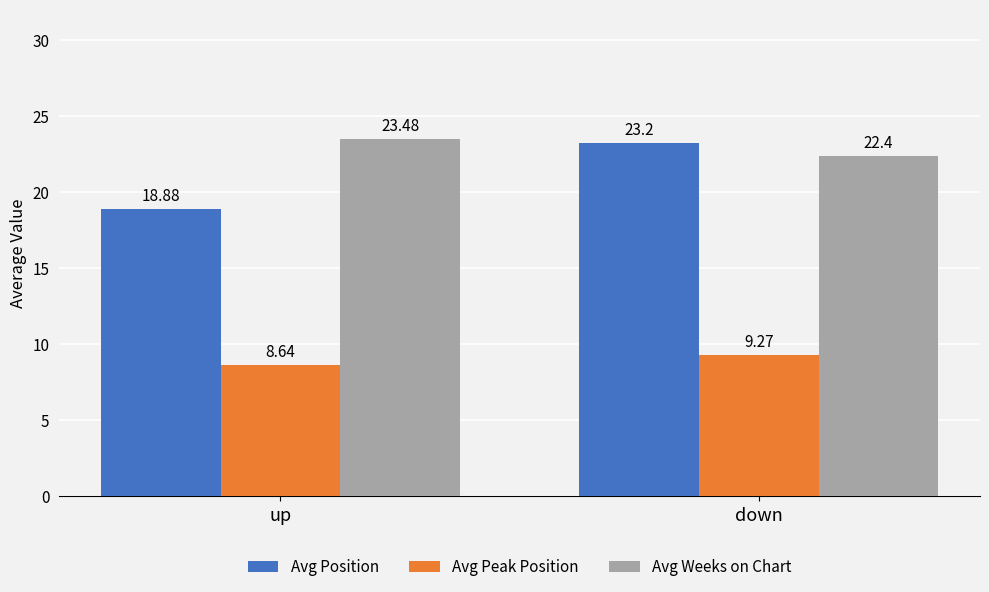

What is the value of the Avg Position bar at the 2nd from the left?

23.2